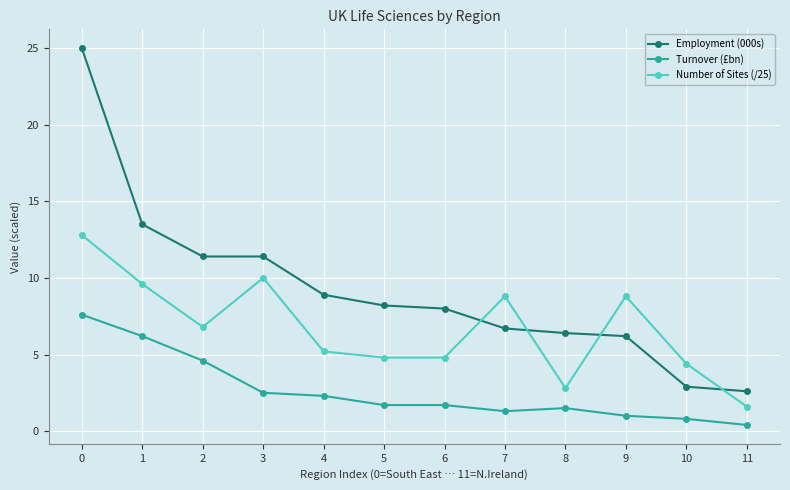

List the series in order of their peak value, highest first.

Employment (000s), Number of Sites (/25), Turnover (£bn)